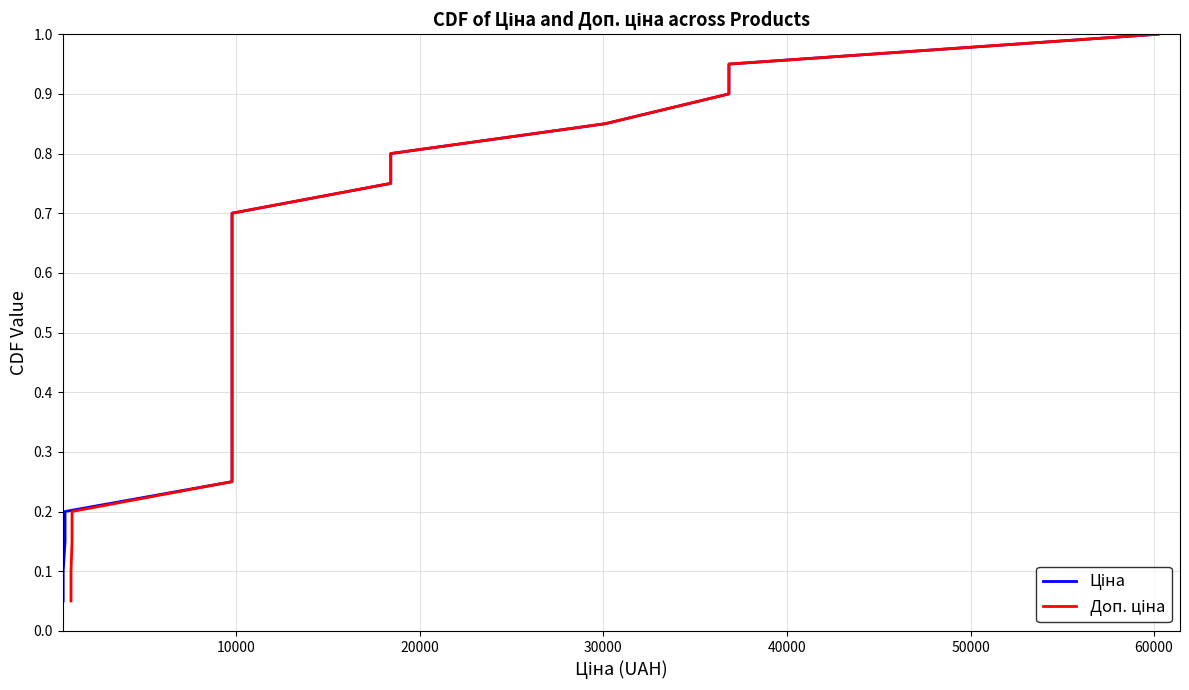

True or false: Доп. ціна and Ціна intersect in this chart.

False